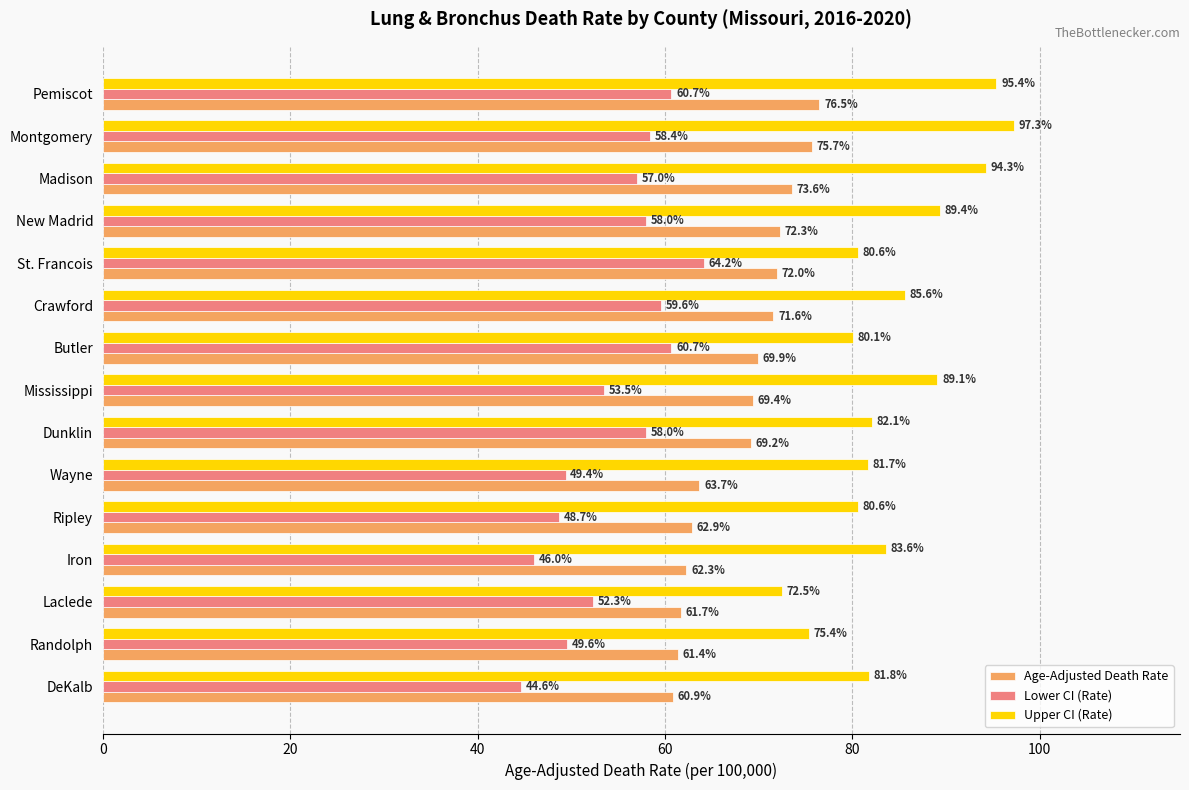

List the series in order of their peak value, lowest first.

Lower CI (Rate), Age-Adjusted Death Rate, Upper CI (Rate)